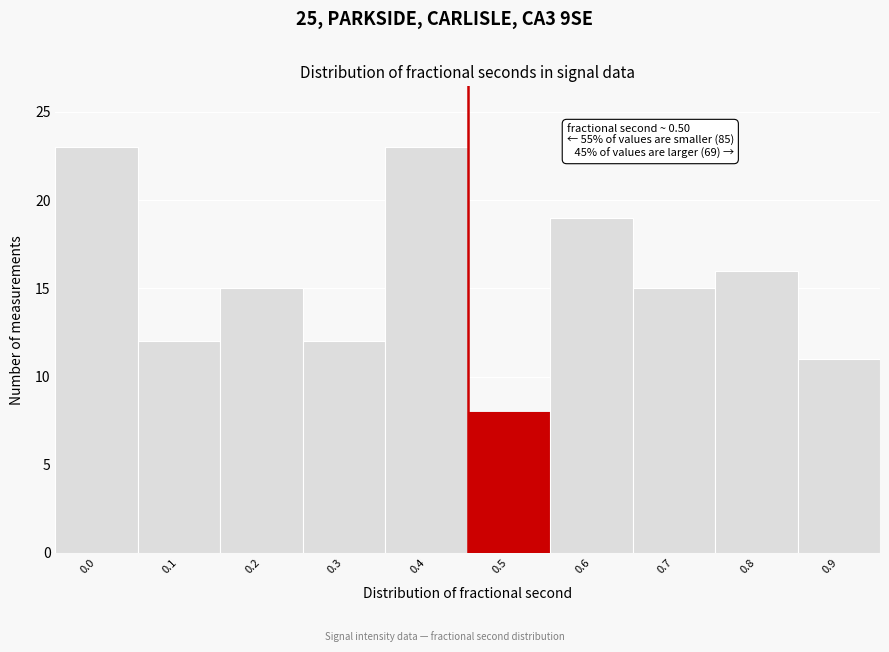

Reading right to left, what are all the values shown in this chart?

11	16	15	19	8	23	12	15	12	23